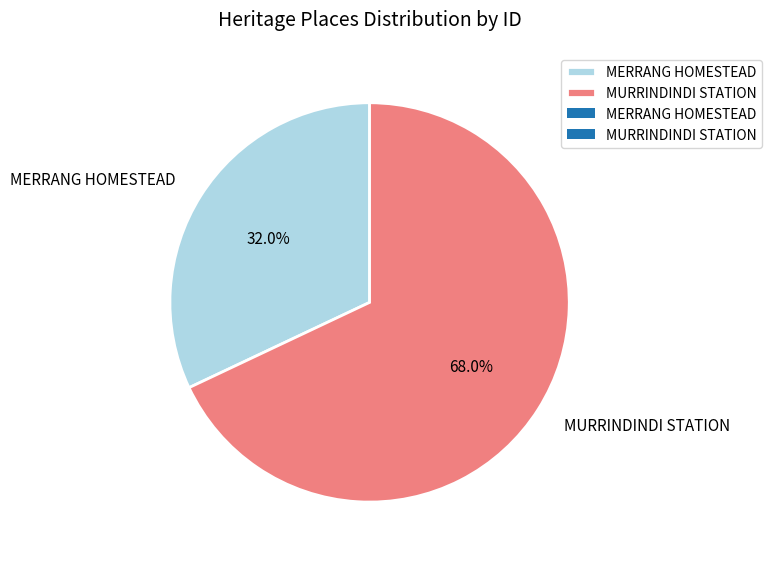

To the nearest percent, what percentage of the pie is MERRANG HOMESTEAD?

32%